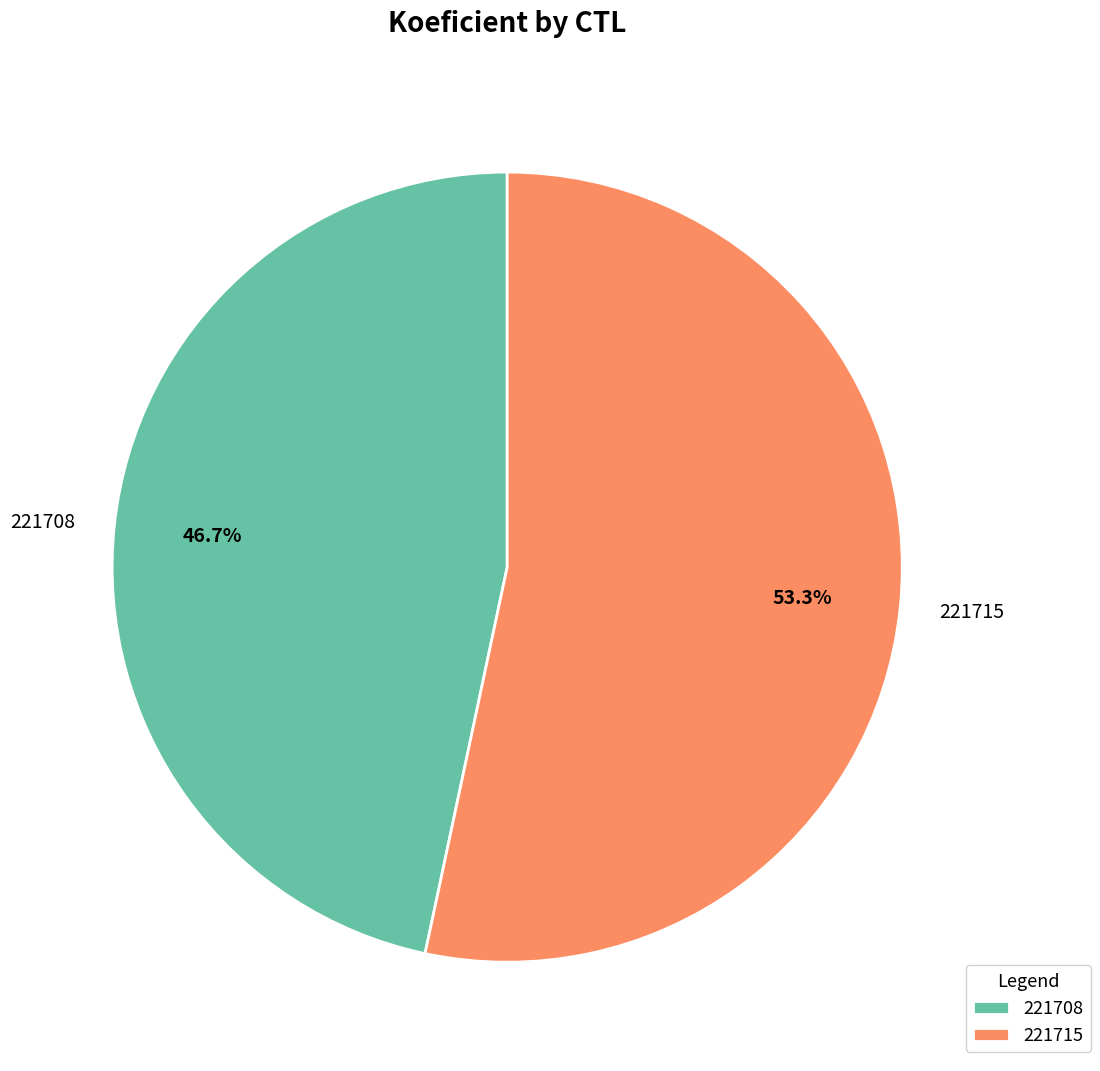

Do 221708 and 221715 together represent more than half of the pie?

Yes